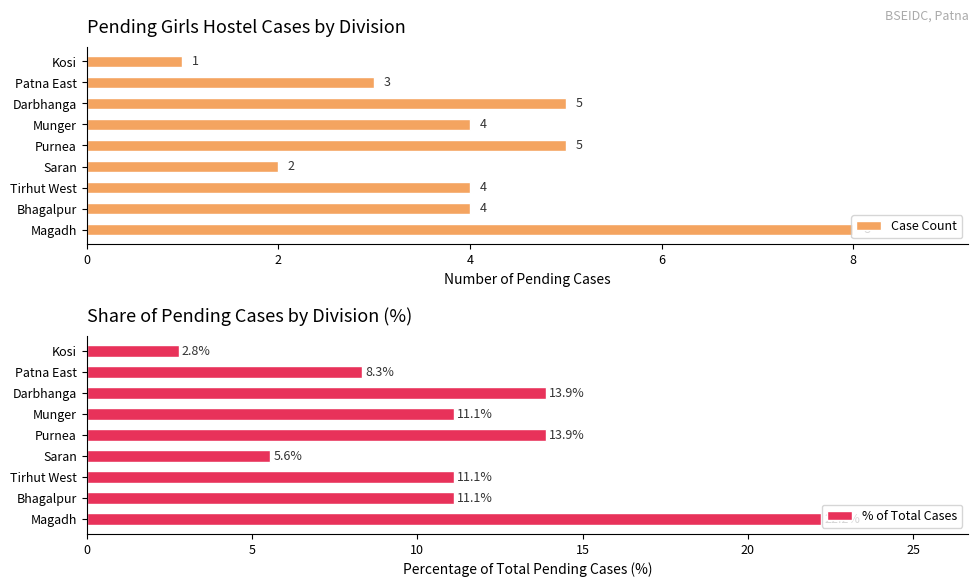

Which series has the widest spread of values?

% of Total Cases